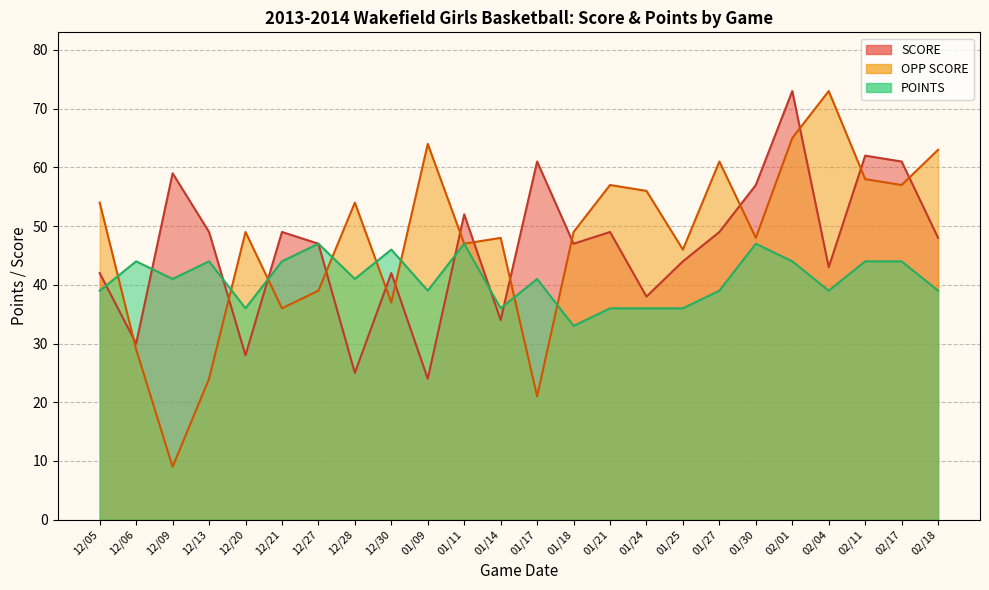

What is the total value across all series at 12/21?

129